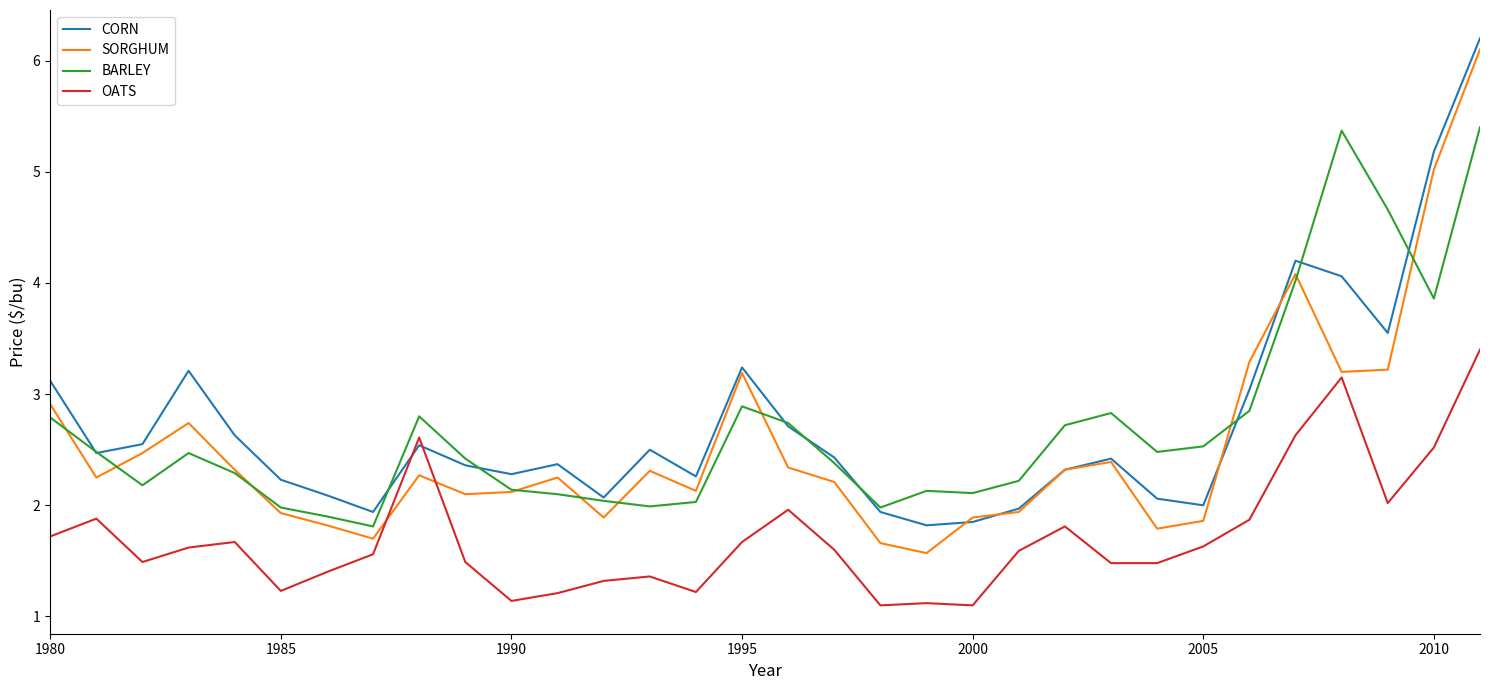

What are all the series names shown in the legend?

CORN, SORGHUM, BARLEY, OATS